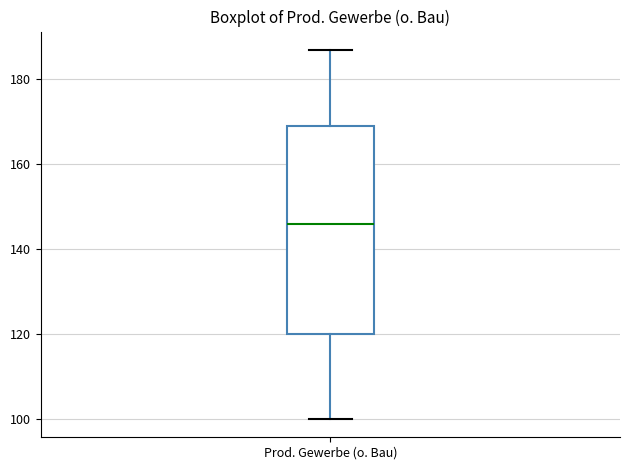

Where is the upper edge of the box for Prod. Gewerbe (o. Bau) on the y-axis? The values are not printed on the chart, so give them approximately, as read against the axis.

170